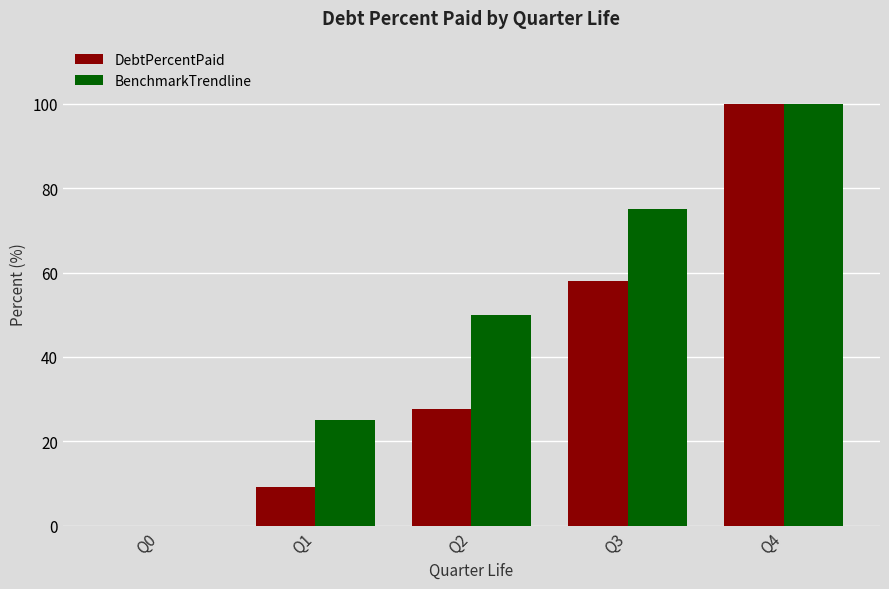

The value of BenchmarkTrendline at Q3 is 39.1. True or false?

False